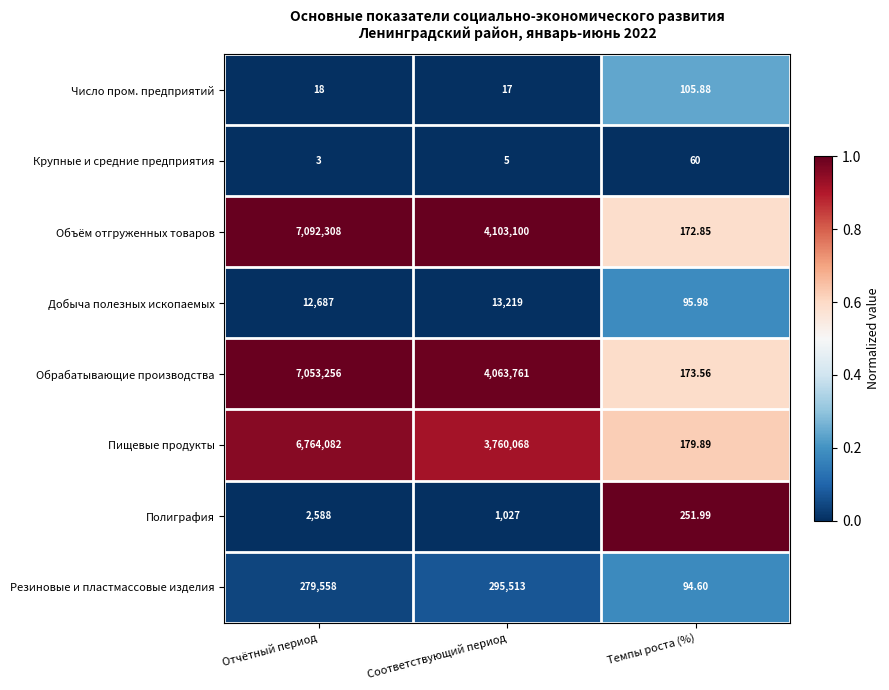

How many distinct data groups are displayed?

8